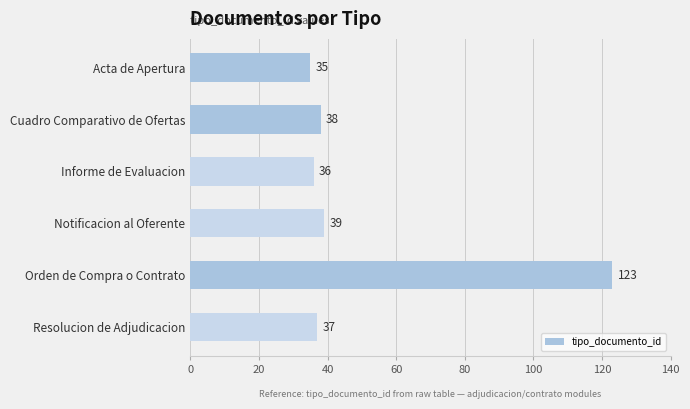

List the labels in order of value, smallest first.

Acta de Apertura, Informe de Evaluacion, Resolucion de Adjudicacion, Cuadro Comparativo de Ofertas, Notificacion al Oferente, Orden de Compra o Contrato